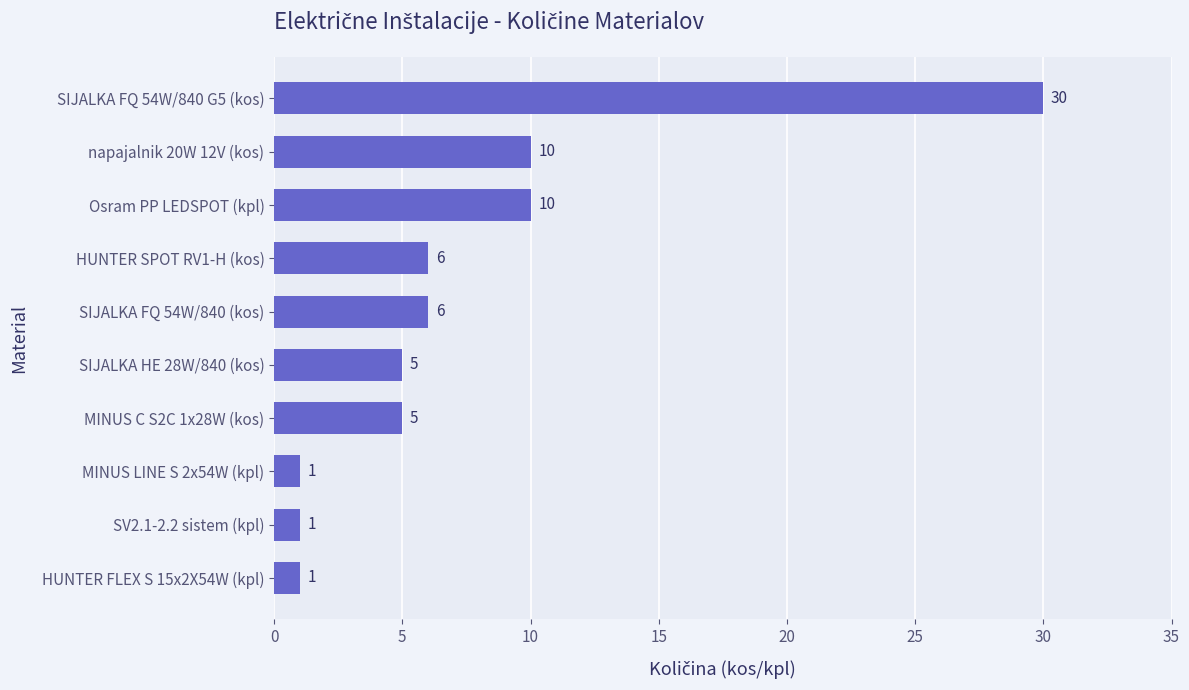

What is the change in value from HUNTER SPOT RV1-H (kos) to Osram PP LEDSPOT (kpl)?

+4